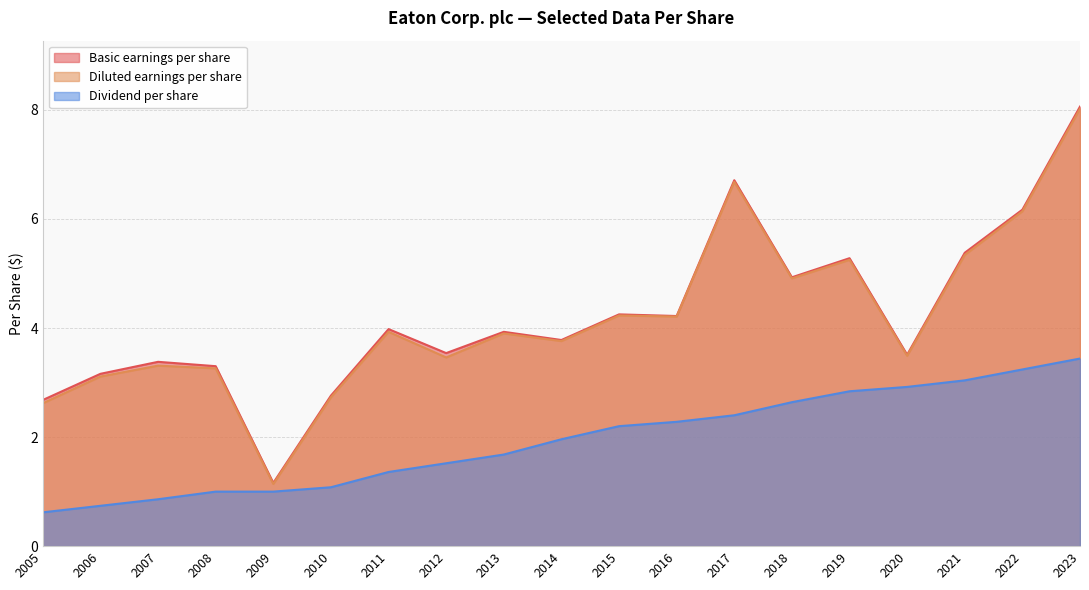

Where is Diluted earnings per share nearest to the value 4?

2011